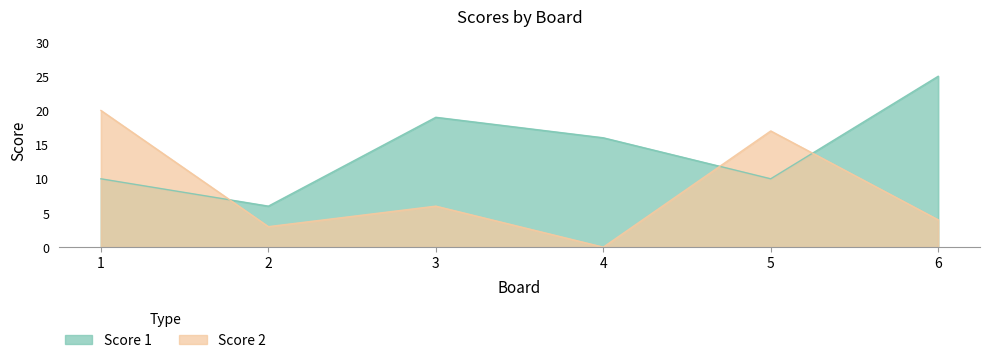

Which has a higher value, 6 or 3?

6